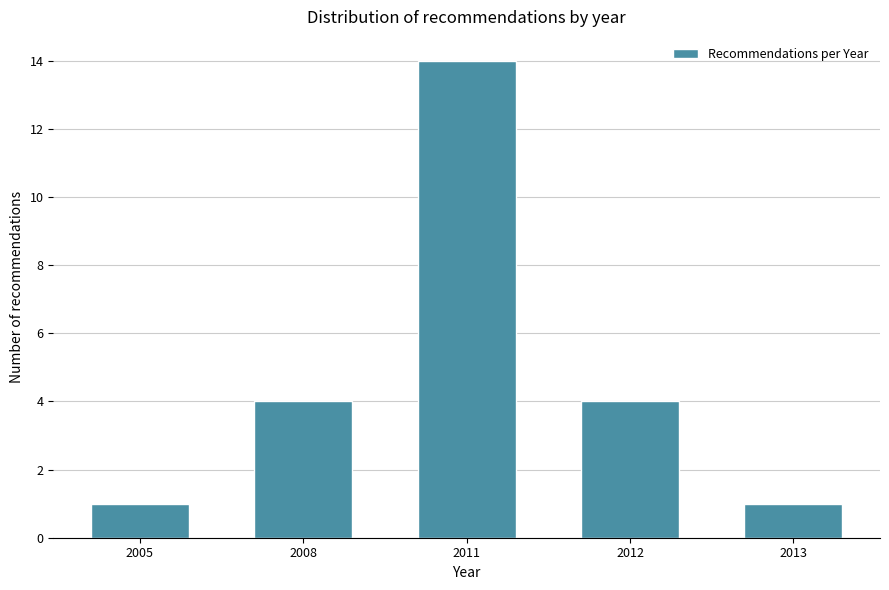

Reading left to right, what are all the values shown in this chart?

1	4	14	4	1